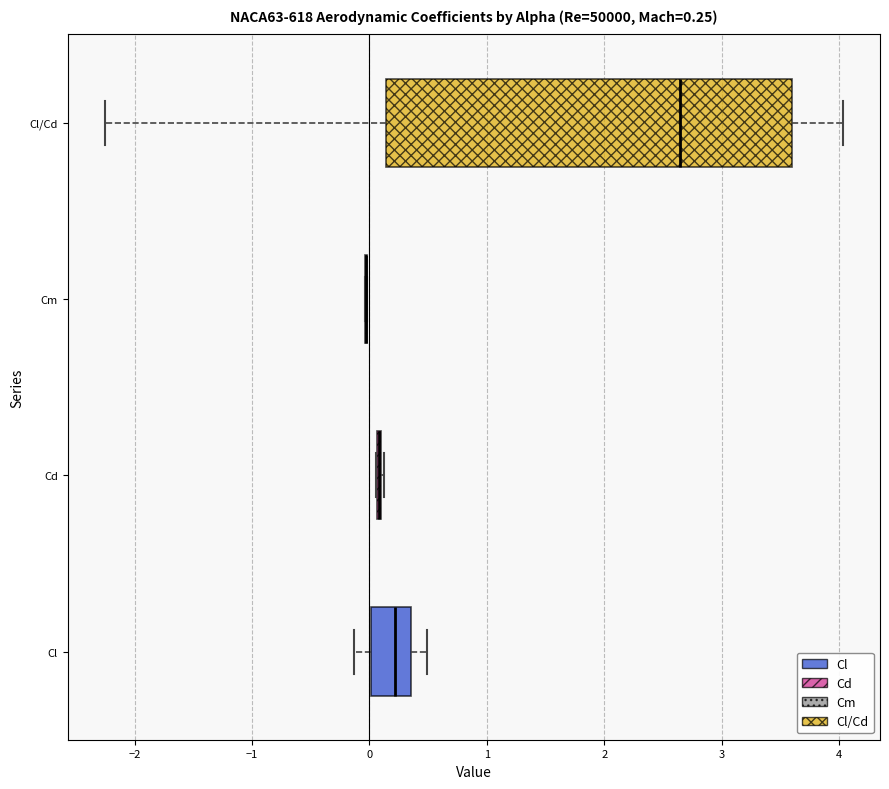

Which box is the widest, from its left edge to its right edge?

Cl/Cd